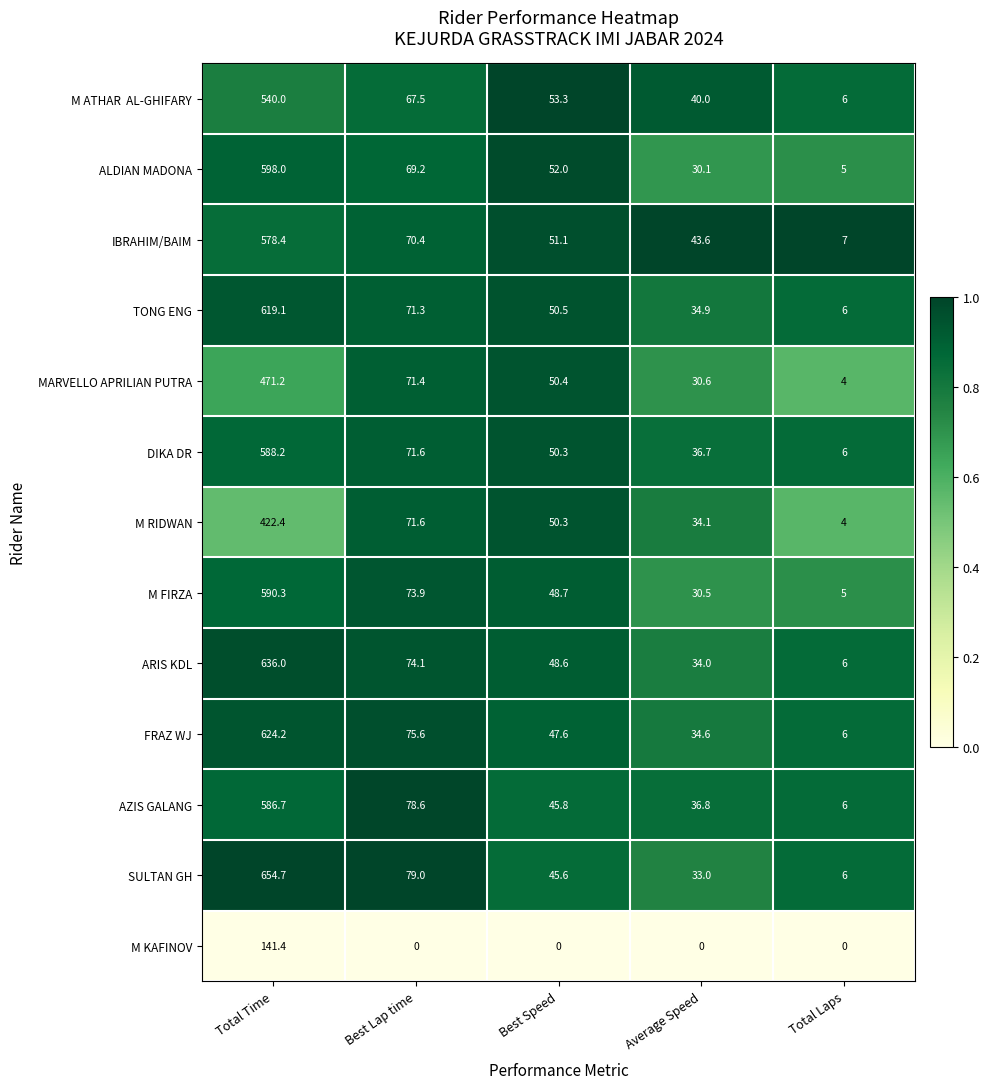

True or false: MARVELLO APRILIAN PUTRA has a value of 71.4 at Best Lap time.

True